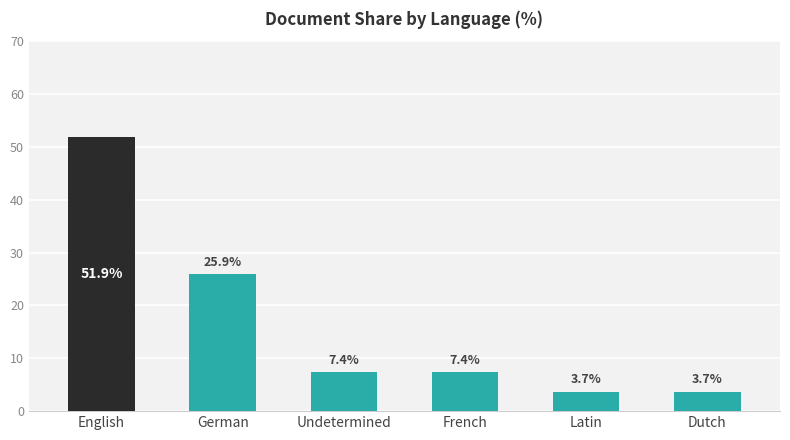

What is the change in value from Undetermined to Dutch?

-3.7